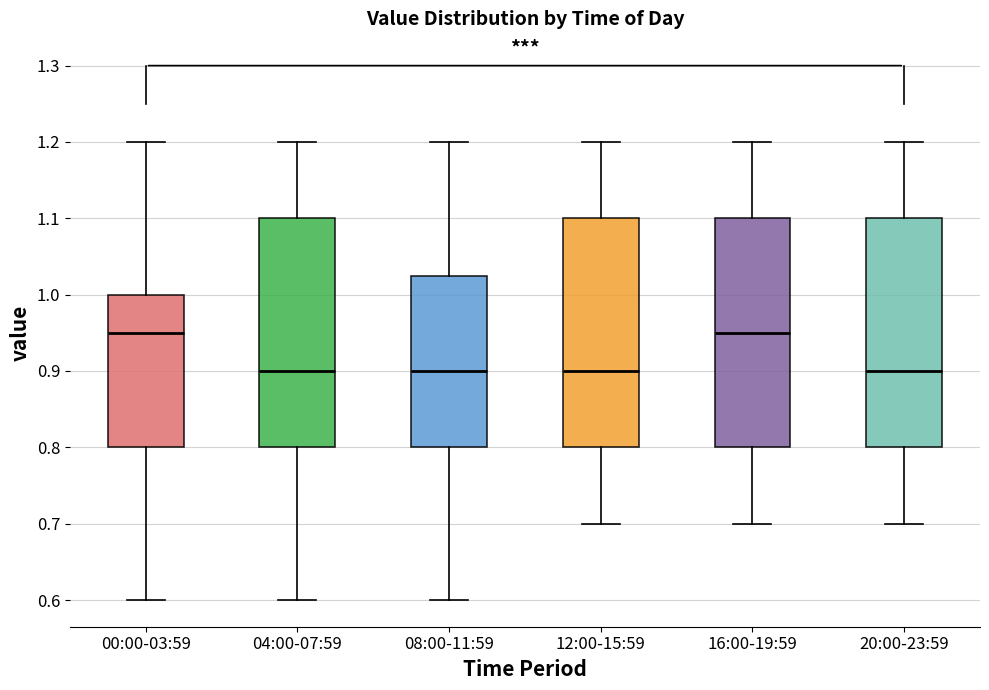

Reading left to right, read every box against the y-axis: the position of its median line, the range the box covers, and the ends of its whiskers. The values are not printed on the chart, so give them approximately, as read against the axis.

00:00-03:59: median 0.95, box 0.80 to 1.00, whiskers 0.60 to 1.20
04:00-07:59: median 0.90, box 0.80 to 1.10, whiskers 0.60 to 1.20
08:00-11:59: median 0.90, box 0.80 to 1.03, whiskers 0.60 to 1.20
12:00-15:59: median 0.90, box 0.80 to 1.10, whiskers 0.70 to 1.20
16:00-19:59: median 0.95, box 0.80 to 1.10, whiskers 0.70 to 1.20
20:00-23:59: median 0.90, box 0.80 to 1.10, whiskers 0.70 to 1.20